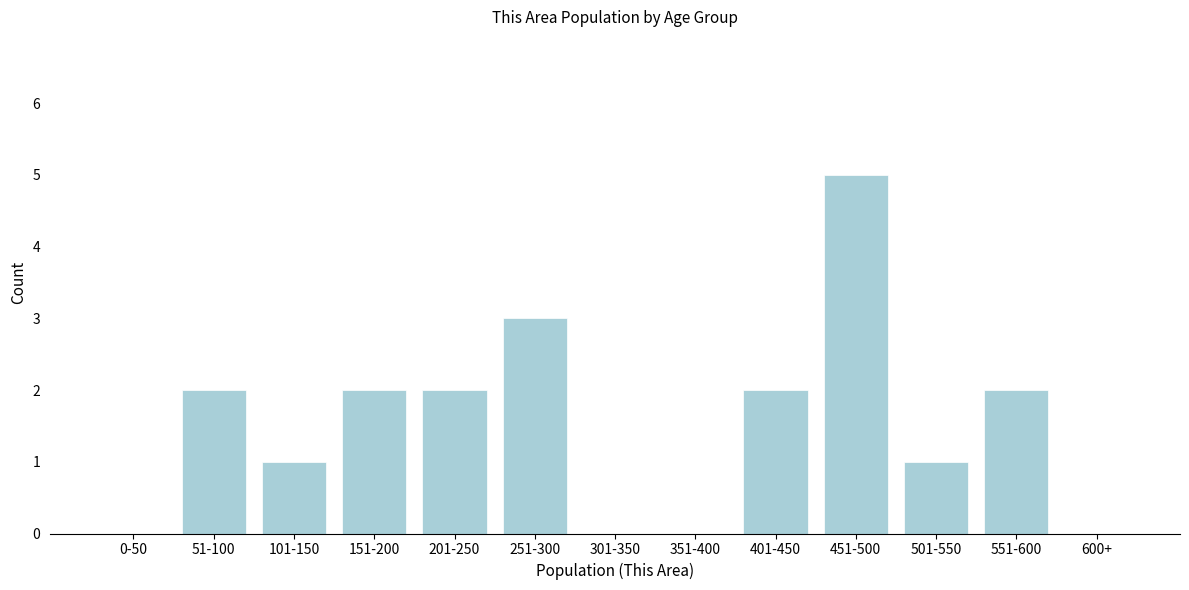

Reading left to right, transcribe all the data shown in this chart.

0-50=0	51-100=2	101-150=1	151-200=2	201-250=2	251-300=3	301-350=0	351-400=0	401-450=2	451-500=5	501-550=1	551-600=2	600+=0